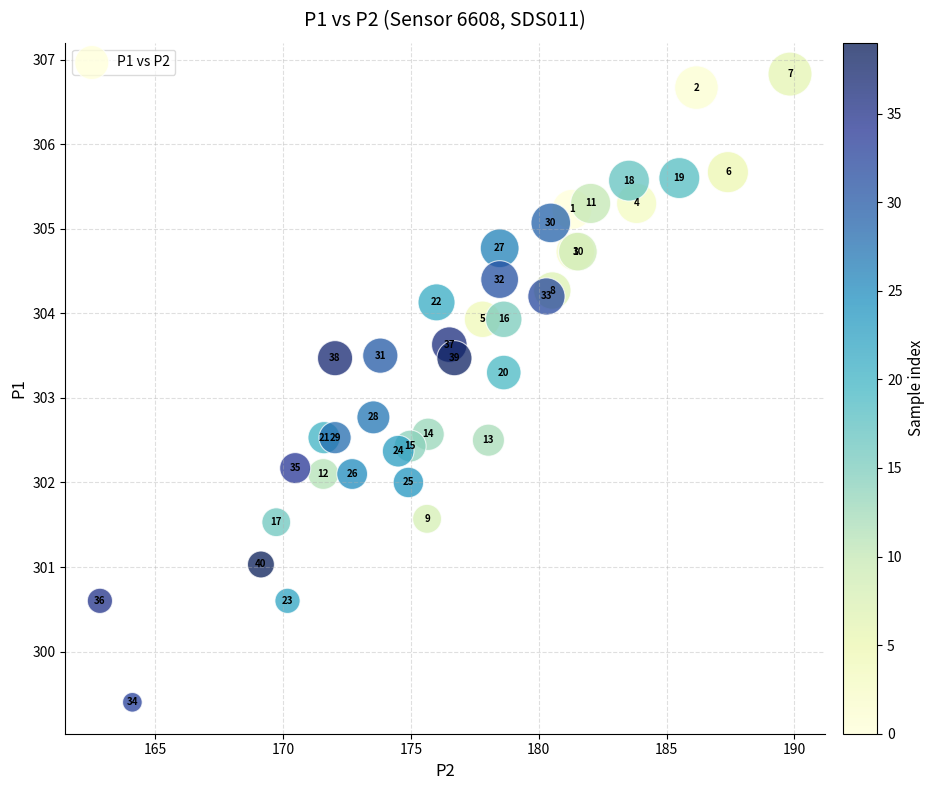

What Y value in the scatter plot is closest to 303?

302.8